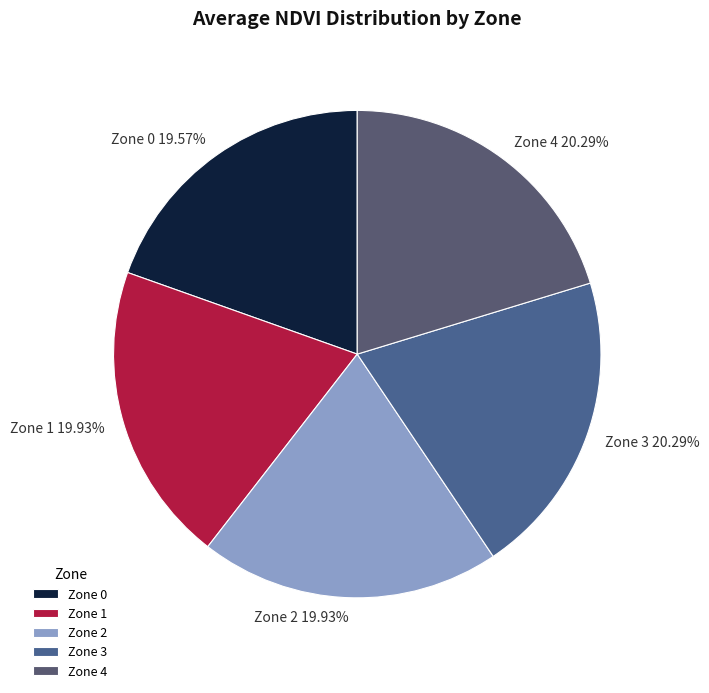

Does any single category account for the majority?

No